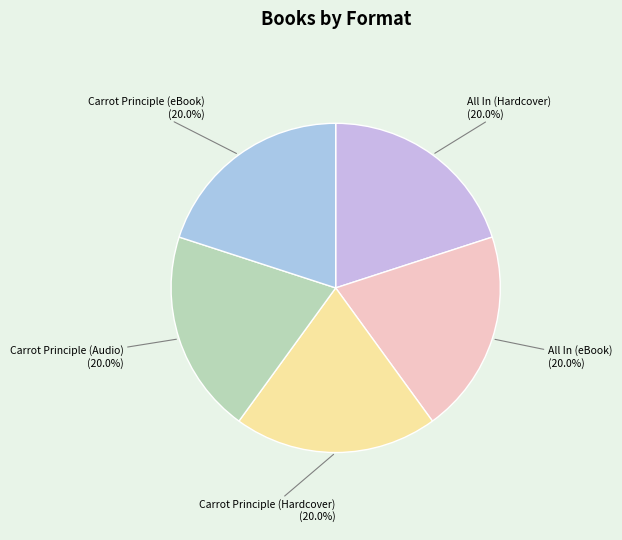

To the nearest percent, what is the average slice percentage?

20%